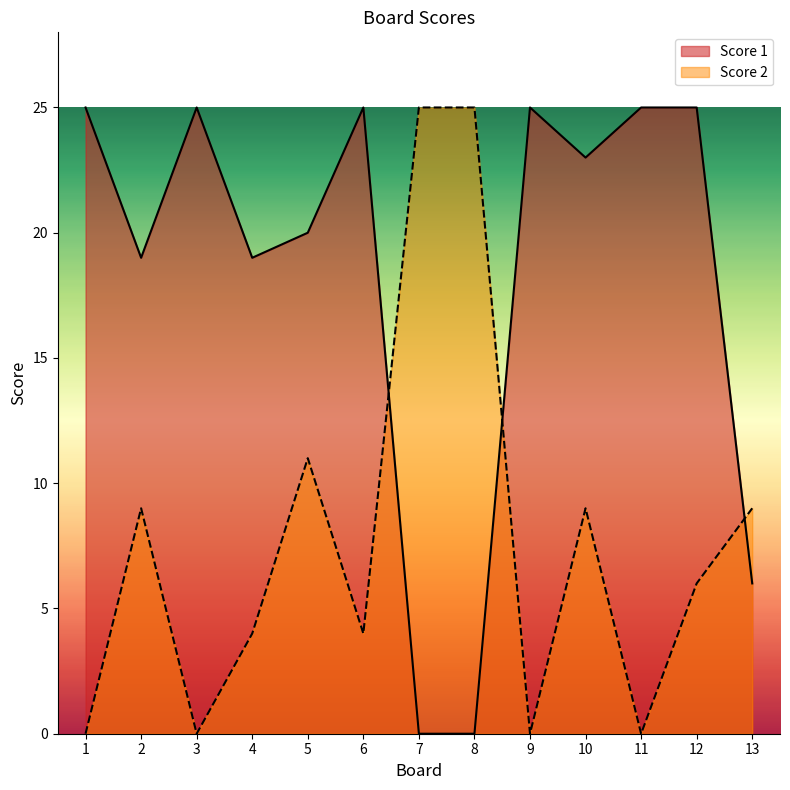

Reading left to right, transcribe all the data shown in this chart.

Score 1: 25	19	25	19	20	25	0	0	25	23	25	25	6
Score 2: 0	9	0	4	11	4	25	25	0	9	0	6	9